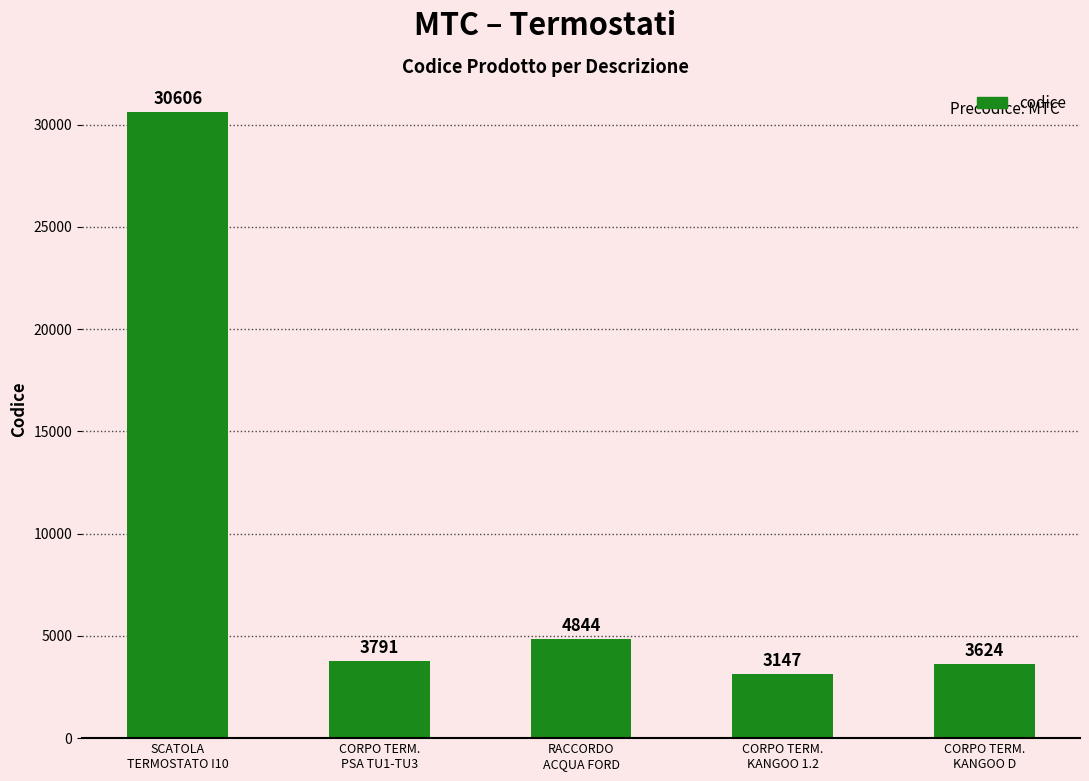

How many bars are there in total?

5